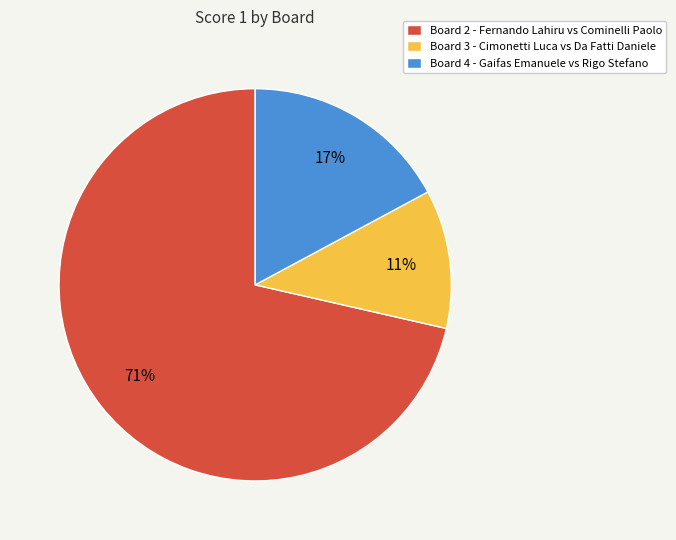

Rank the categories by value from highest to lowest.

Board 2, Board 4, Board 3